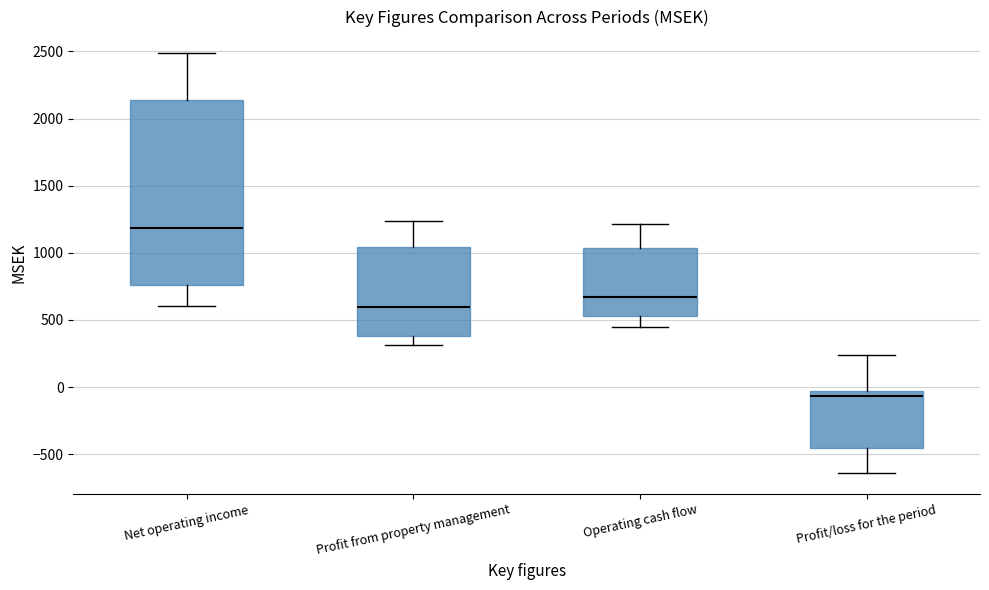

Which box is the tallest, from its lower edge to its upper edge?

Net operating income